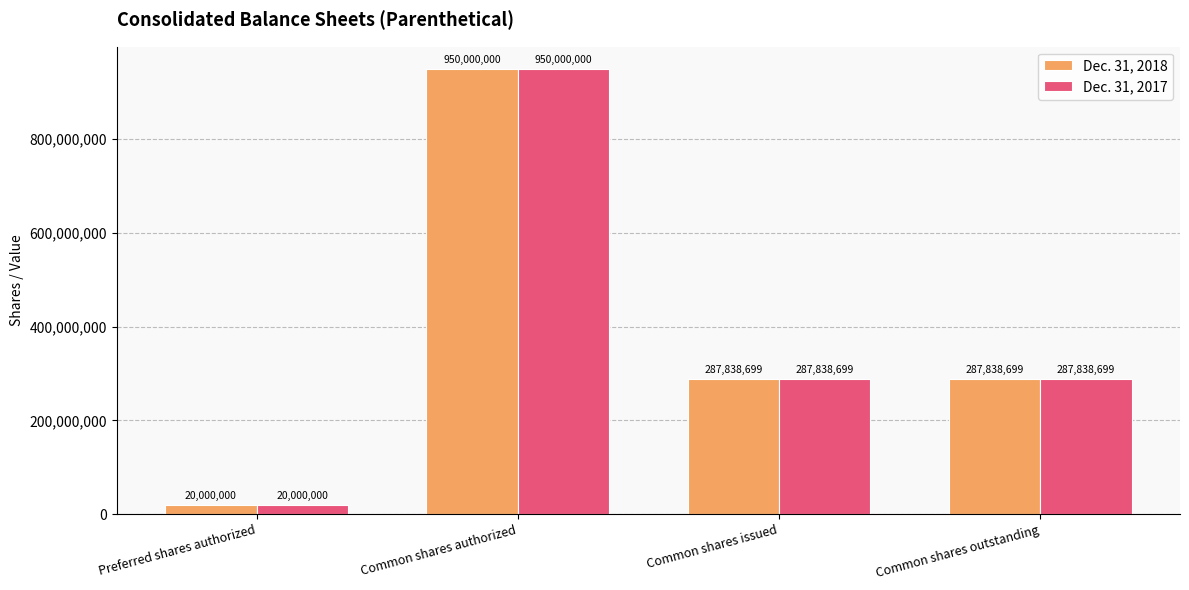

Is it true that Dec. 31, 2018 equals 287838699 at Common shares outstanding?

True